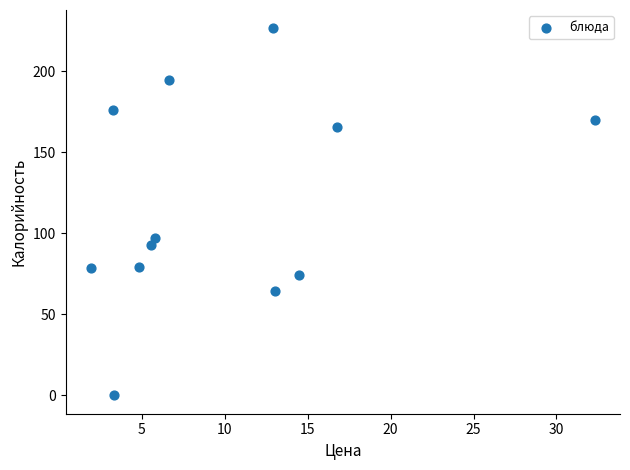

What is the average Y value?

118.2